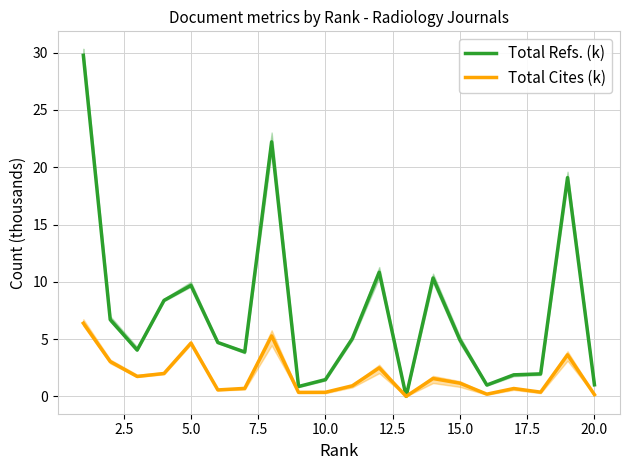

Rank the series by their average value, from highest to lowest.

Total Refs. (k), Total Cites (k)